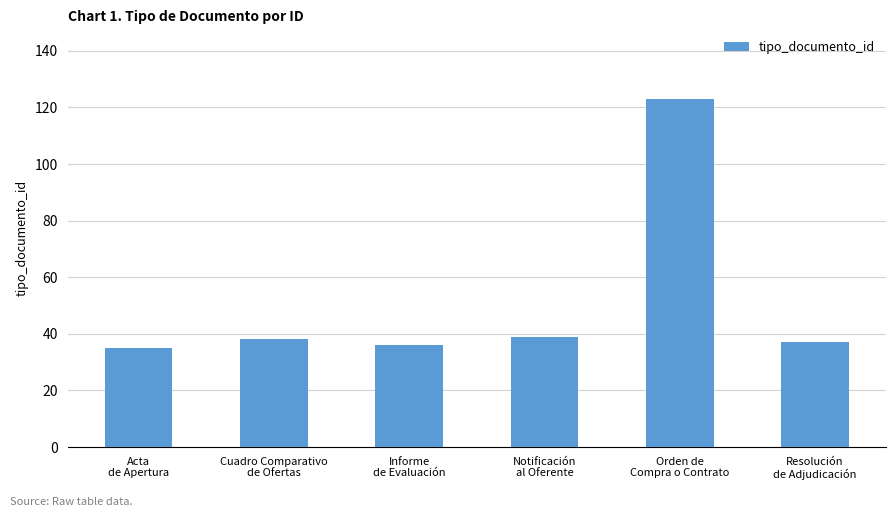

What is the label of the 6th bar from the left?

Resolución
de Adjudicación